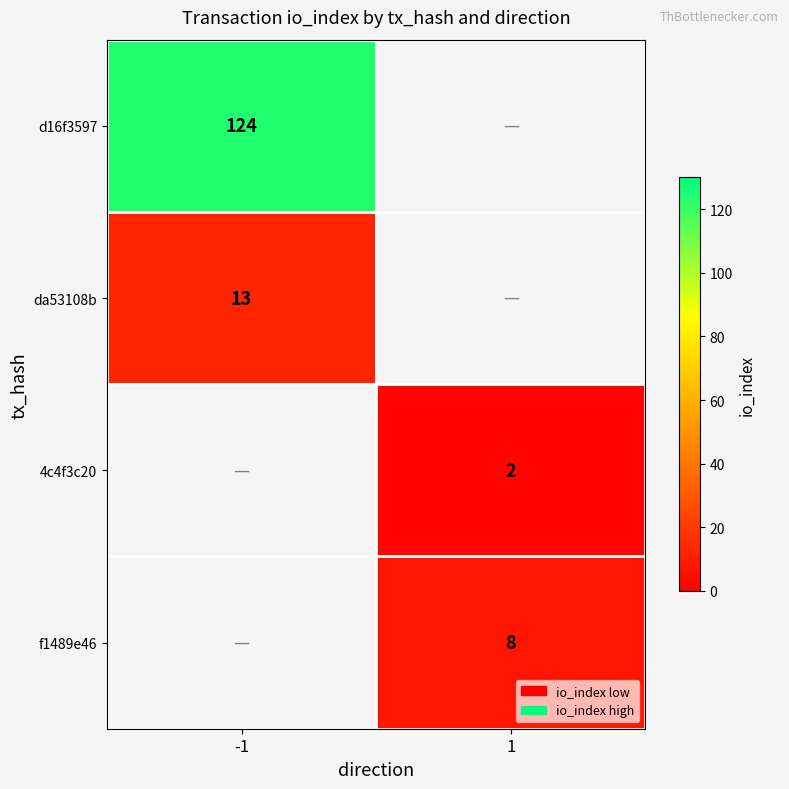

What is the greatest value displayed?

124.0